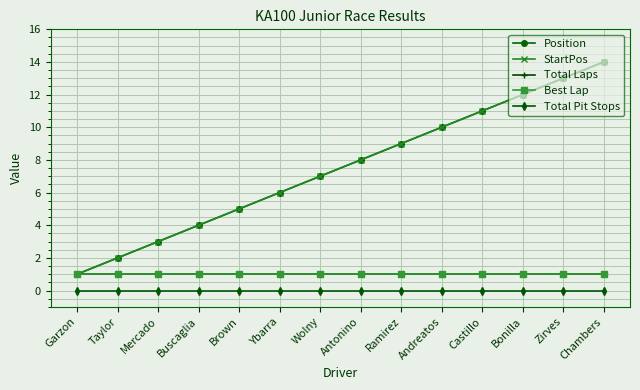

Reading left to right, extract all data points from this chart.

Position: 1	2	3	4	5	6	7	8	9	10	11	12	13	14
StartPos: 1	2	3	4	5	6	7	8	9	10	11	12	13	14
Total Laps: 1	1	1	1	1	1	1	1	1	1	1	1	1	1
Best Lap: 1	1	1	1	1	1	1	1	1	1	1	1	1	1
Total Pit Stops: 0	0	0	0	0	0	0	0	0	0	0	0	0	0